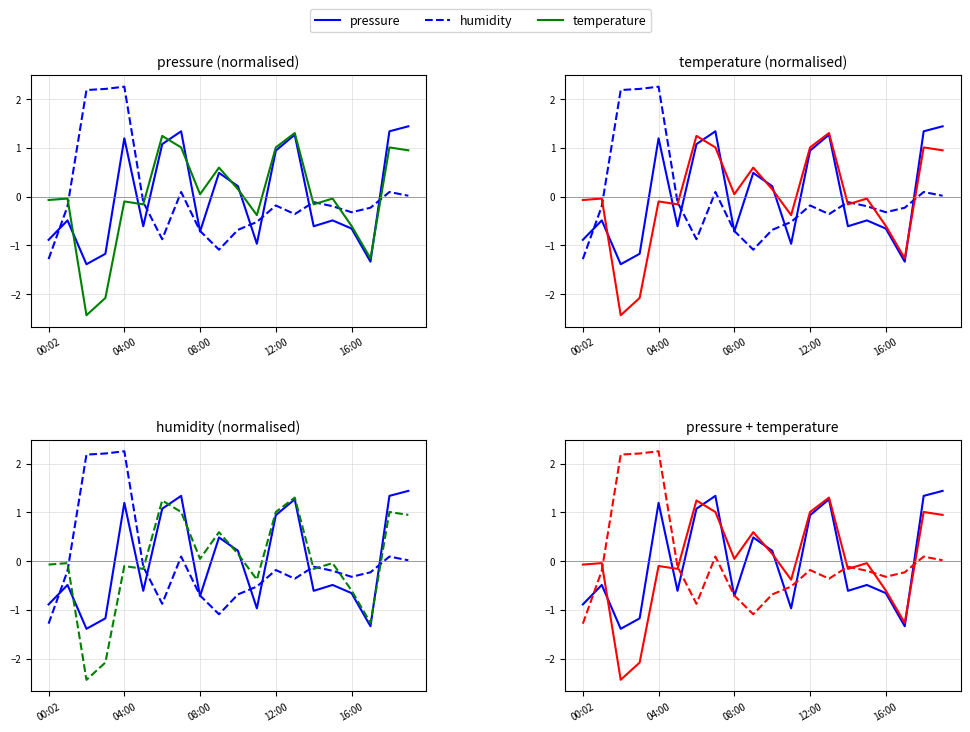

How many negative values does the humidity series have?

14